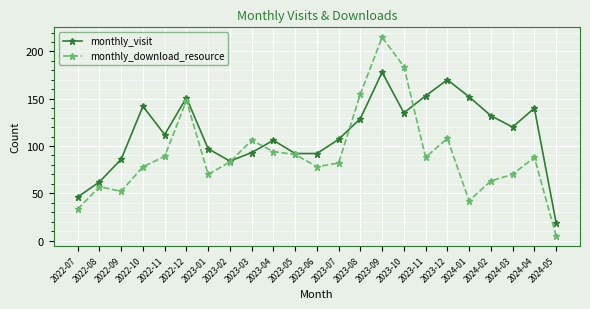

The value of monthly_download_resource at 2024-05 is 5. True or false?

True